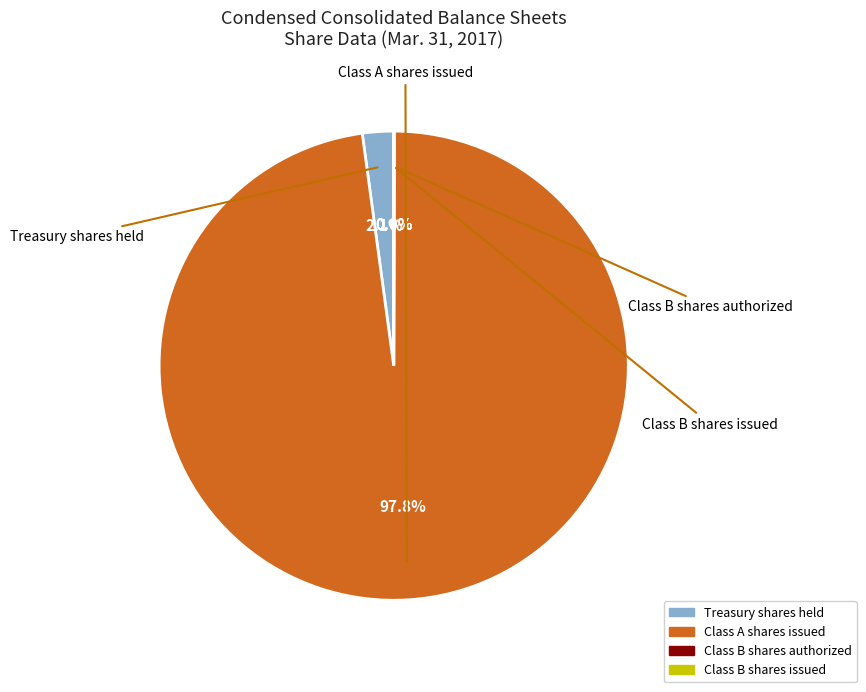

How much of the chart is everything except Treasury shares held?

97.9%